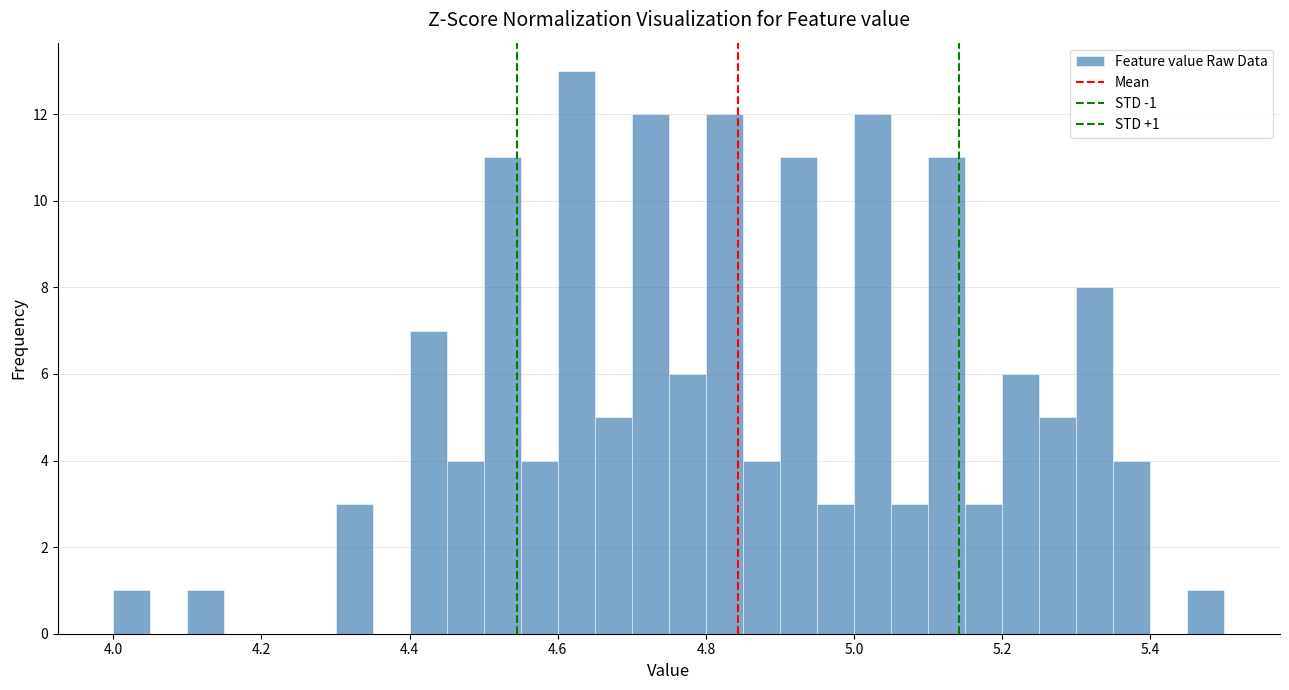

Around what value on the x-axis is the tallest bar? Give the approximate position of its centre, as read against the axis.

4.62